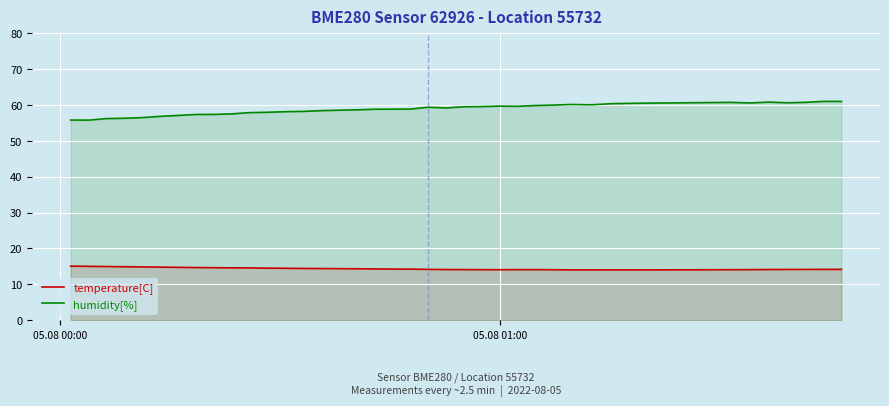

True or false: temperature[C] and humidity[%] intersect in this chart.

False